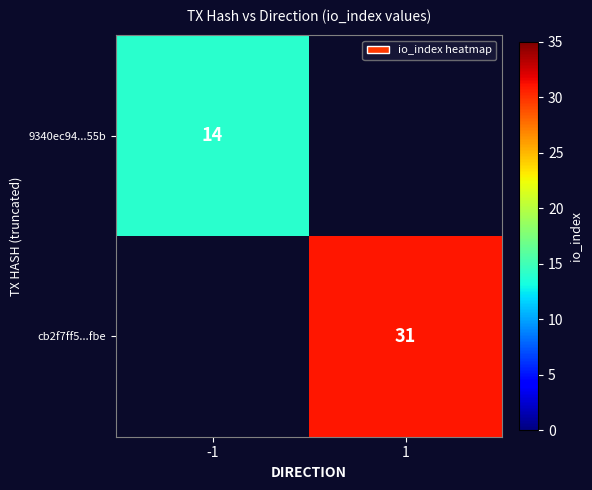

True or false: 9340ec94...55b has a value of 14 at -1.

True